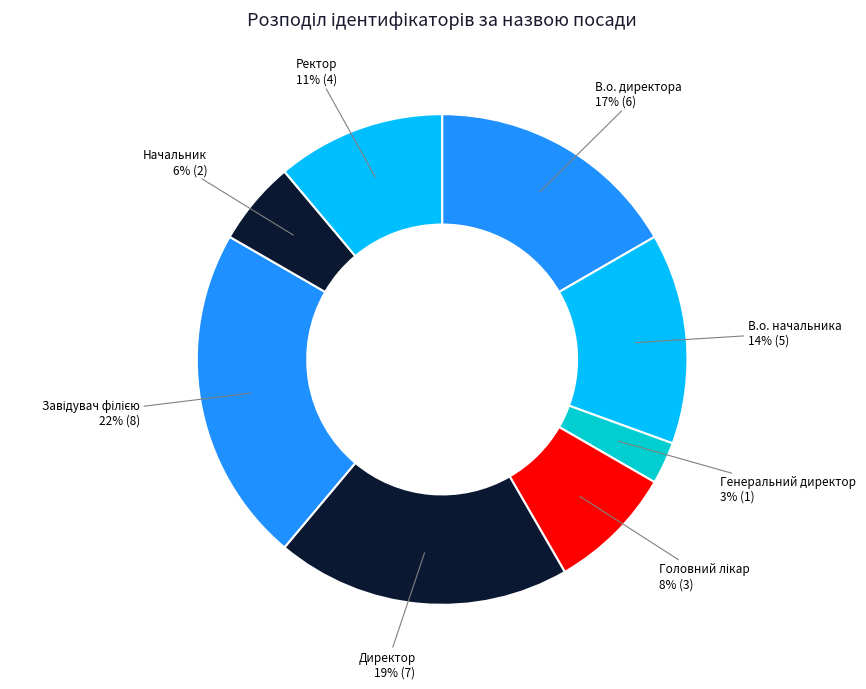

Is there any slice that represents more than half of the pie?

No